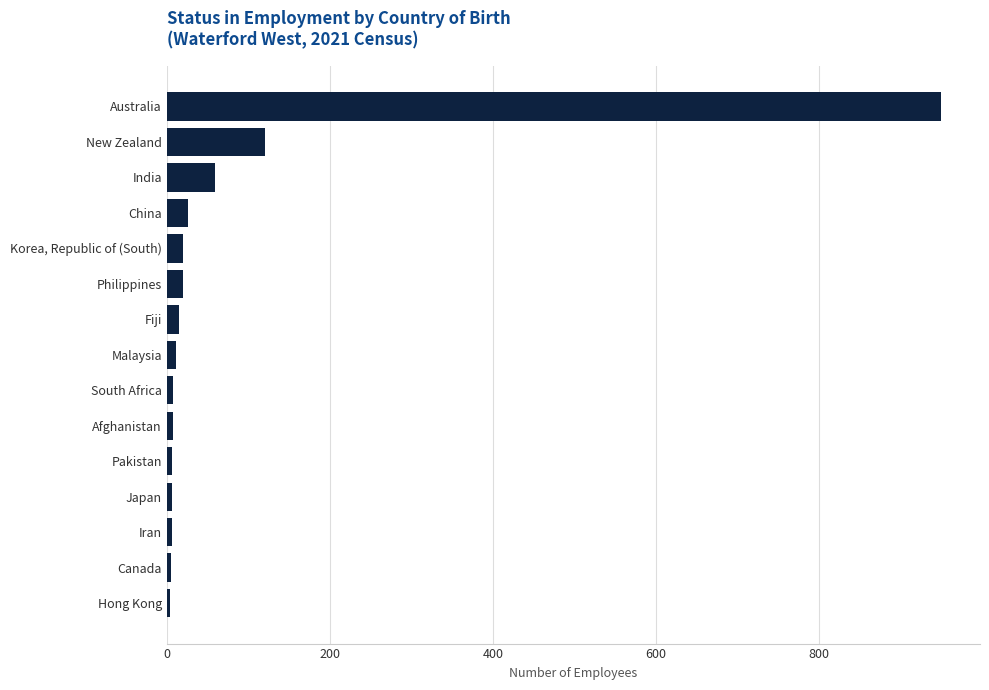

What is the average value?

84